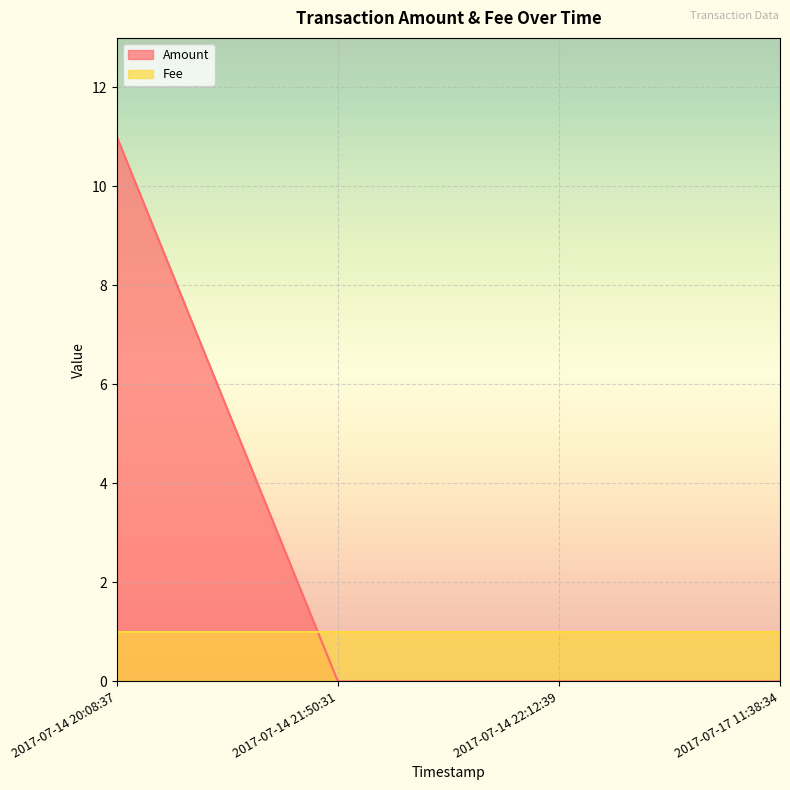

Read the Fee value at 2017-07-17 11:38:34.

1